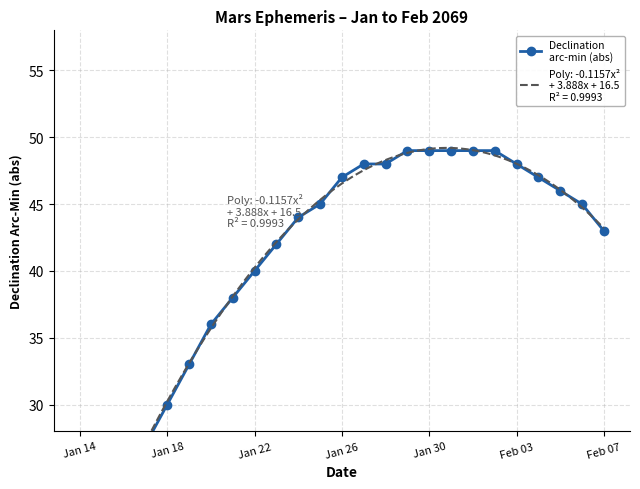

Is this an area chart (filled region under the line)?

No